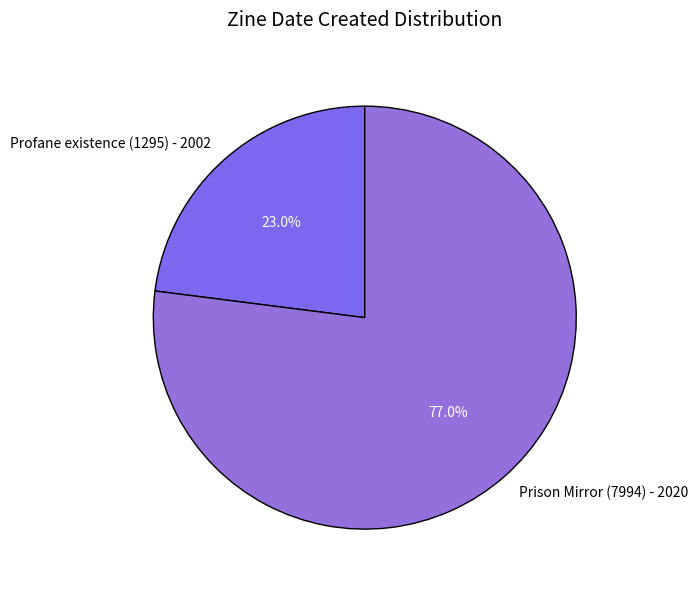

What is the ratio of the value at Profane existence (1295) - 2002 to the value at Prison Mirror (7994) - 2020?

0.3